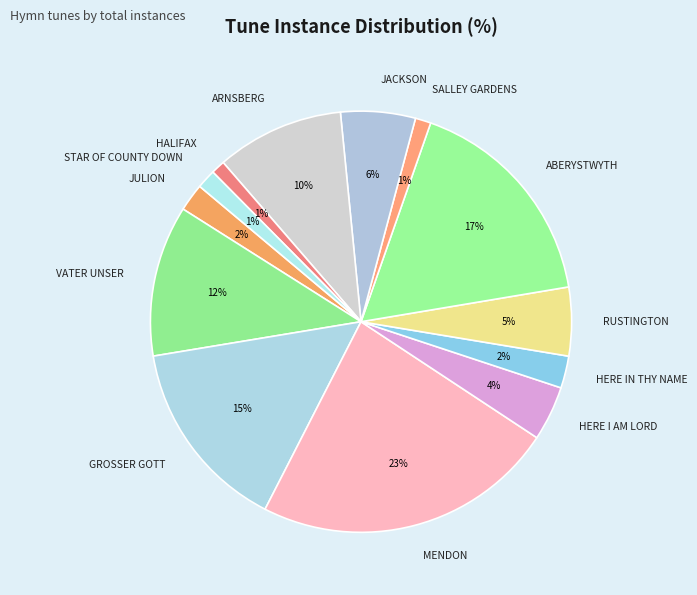

Does HERE I AM LORD represent more than half of the total?

No